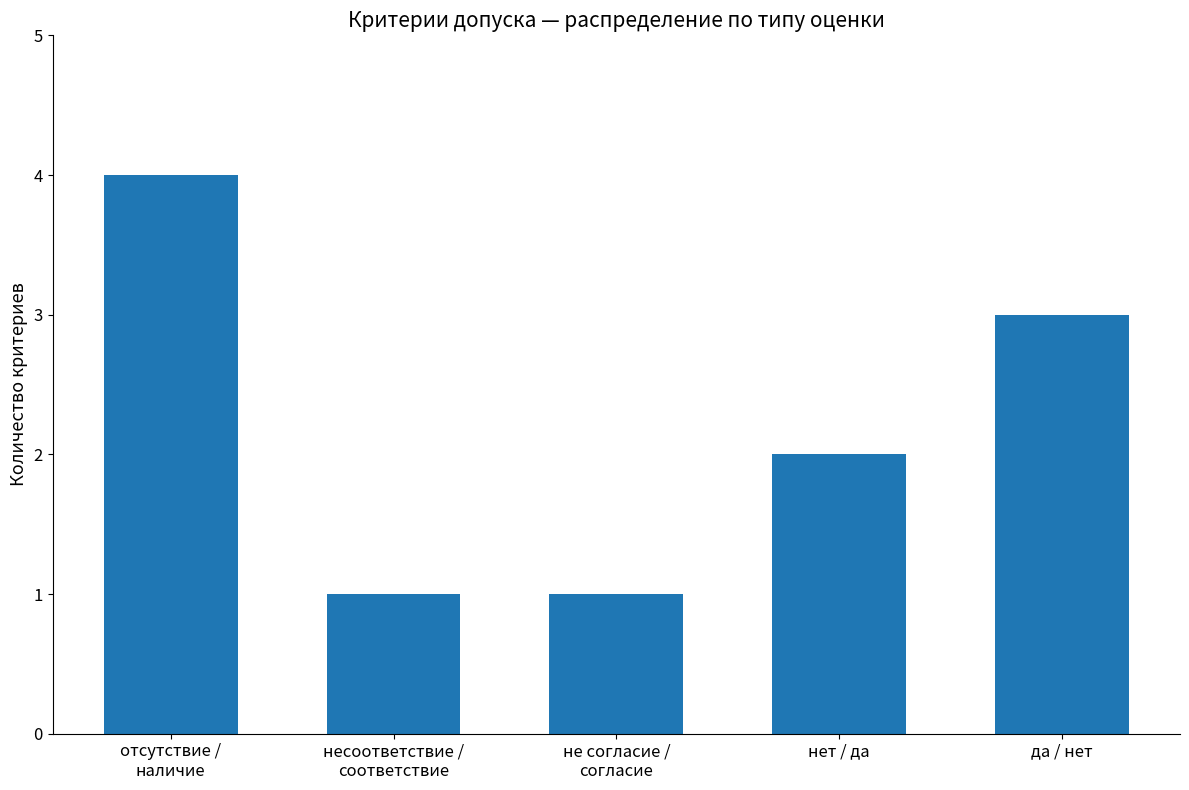

Is it true that the value at не согласие /
согласие is 0?

False